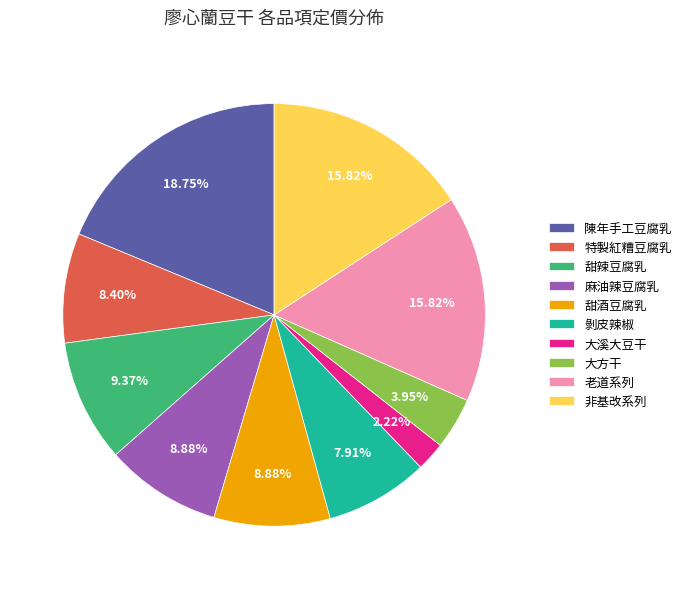

How many segments does this pie chart have?

10